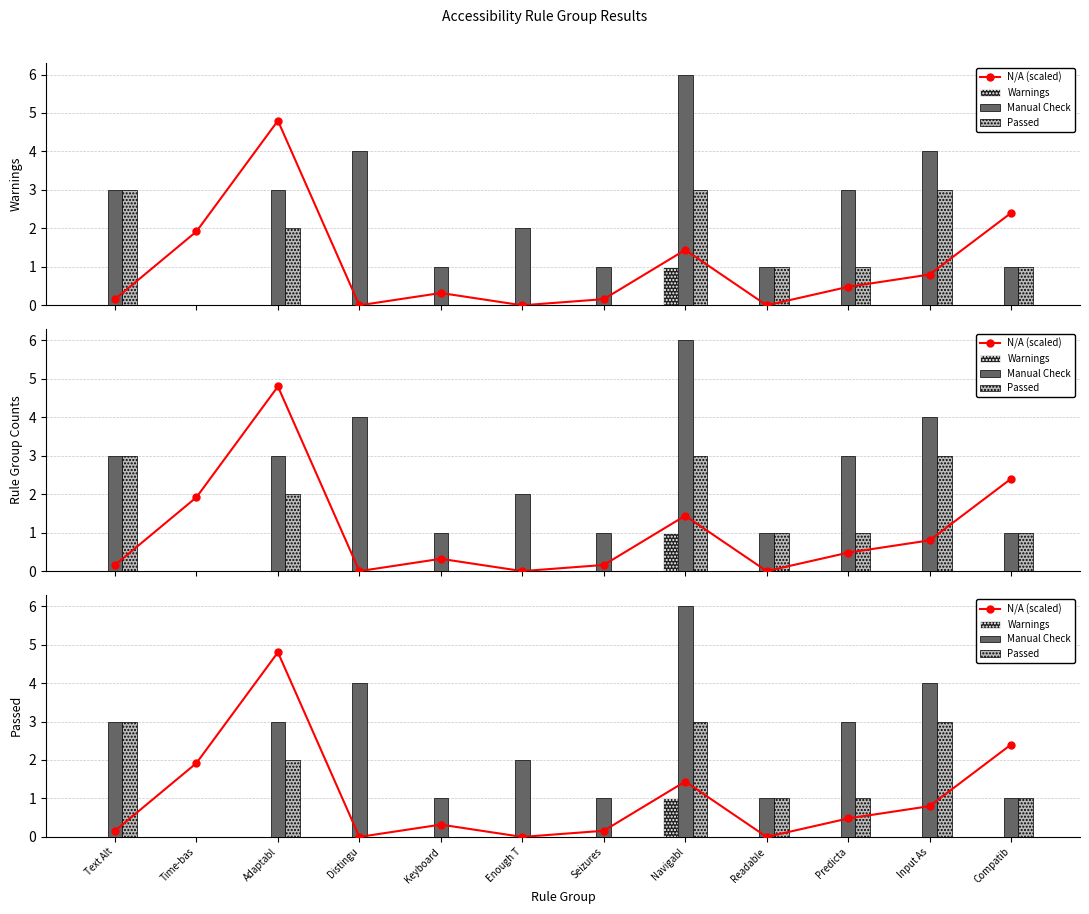

What is the approximate value of N/A (scaled) at Navigabl?

1.4